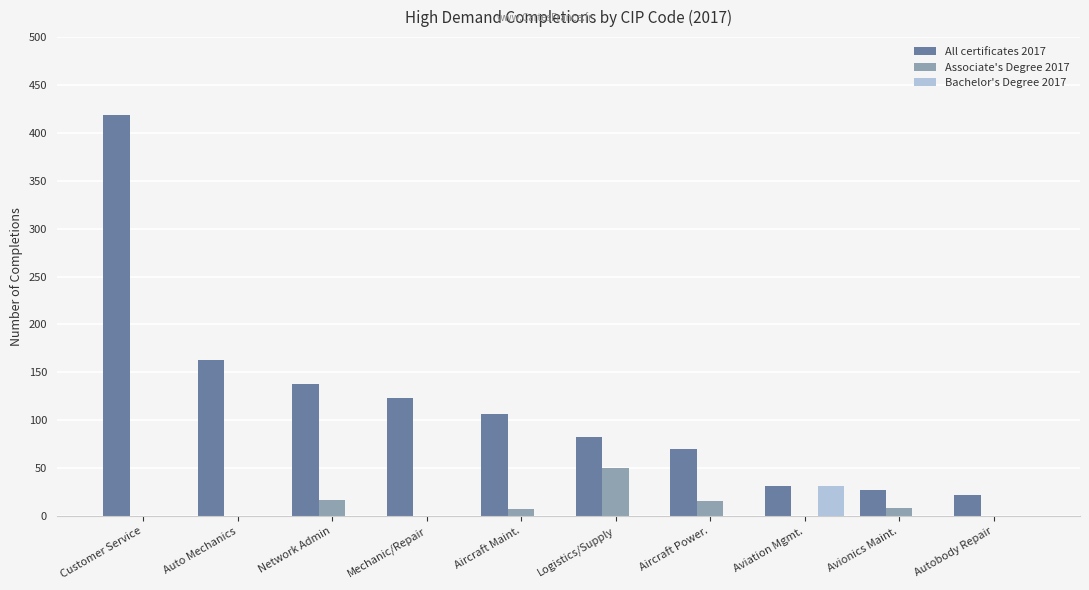

Which series has the largest range (max minus min)?

All certificates 2017